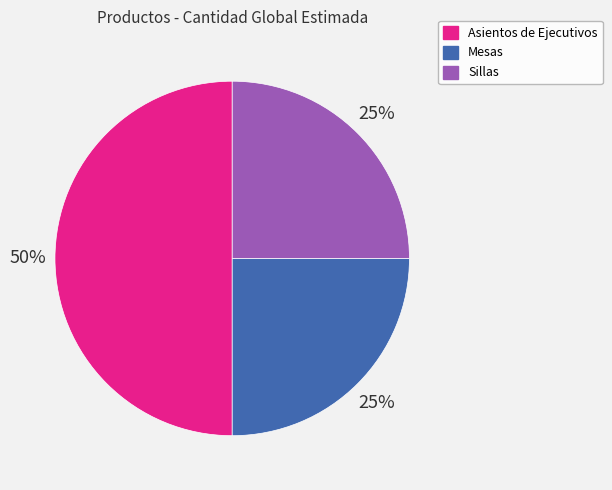

Do Sillas and Asientos de Ejecutivos together represent more than half of the pie?

Yes